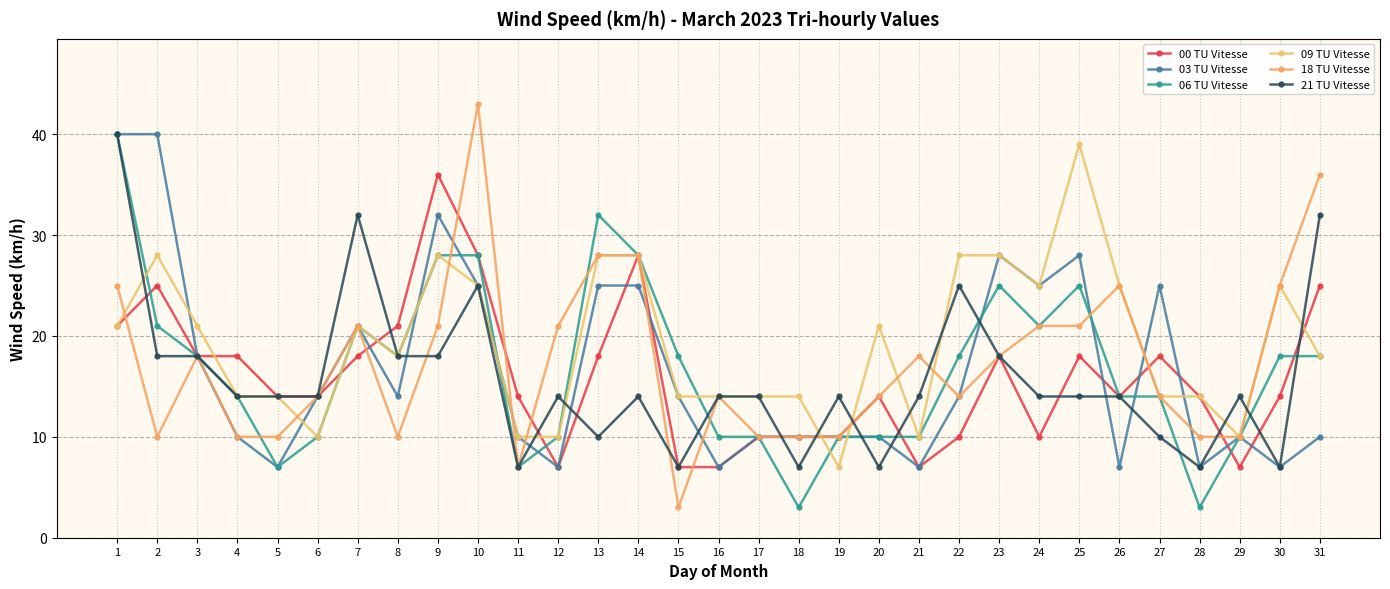

True or false: 09 TU Vitesse and 18 TU Vitesse intersect in this chart.

True